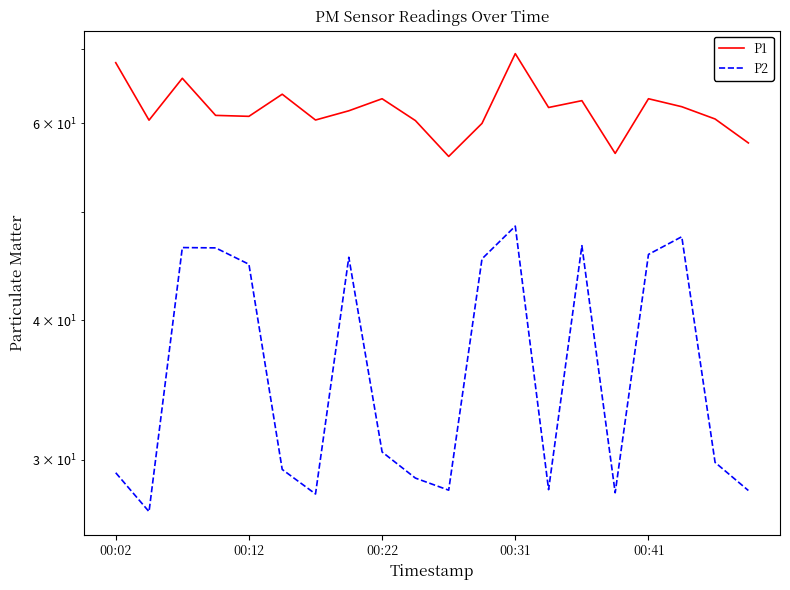

What is the difference between the maximum and minimum values in the P2 series?

21.6